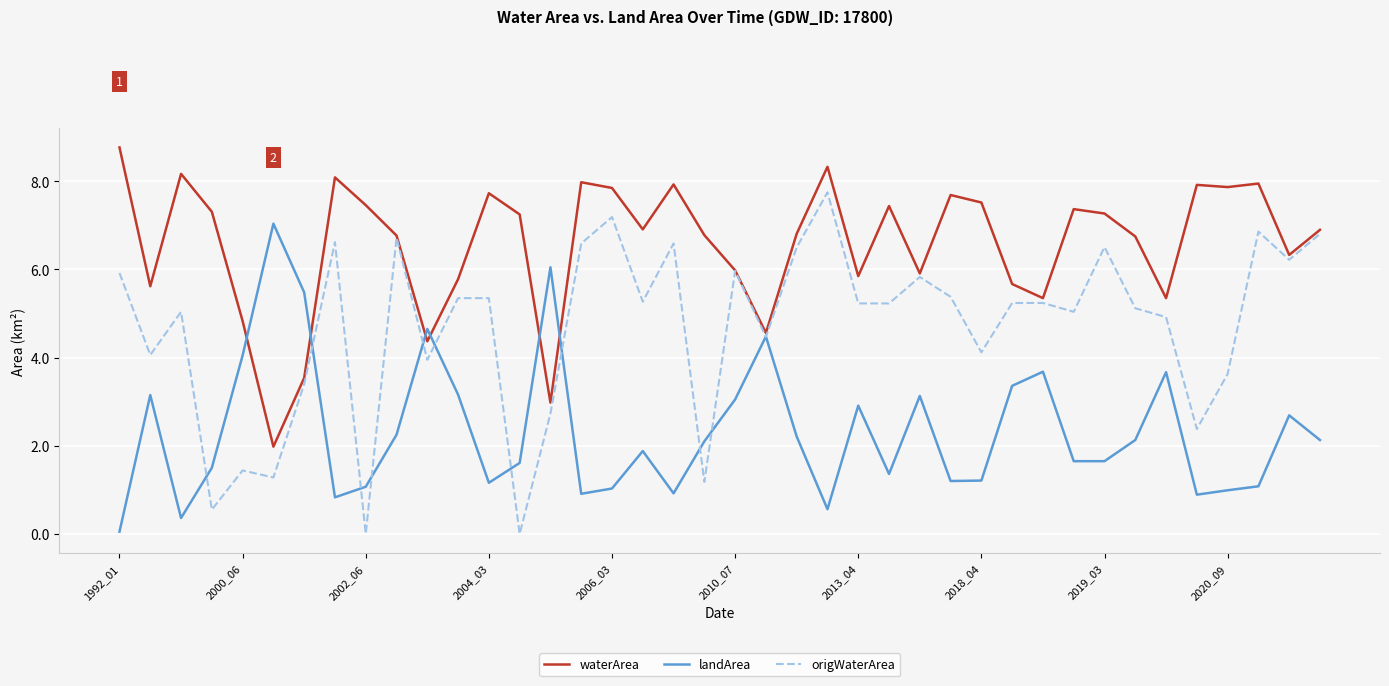

Rank the series by their average value, from highest to lowest.

waterArea, origWaterArea, landArea